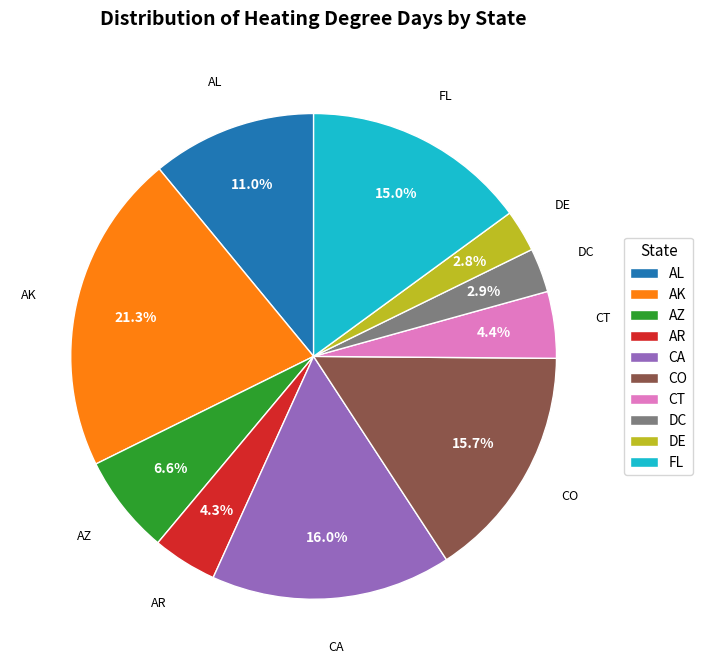

What is the largest slice in the pie chart?

AK